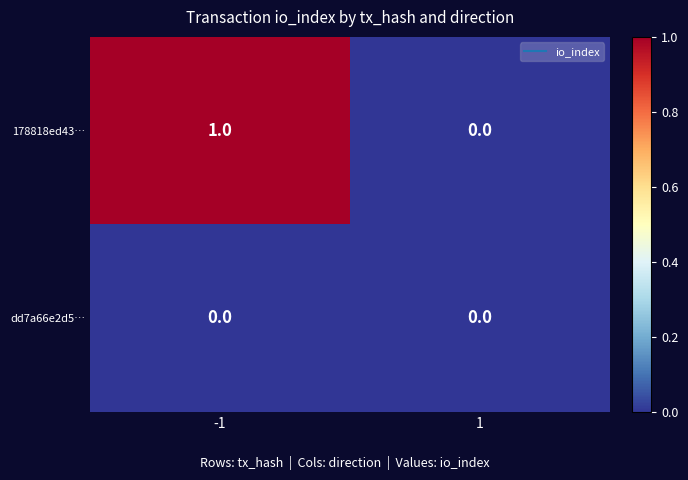

Reading left to right, list all the values displayed in this chart.

178818ed43…: 1	0
dd7a66e2d5…: 0	0